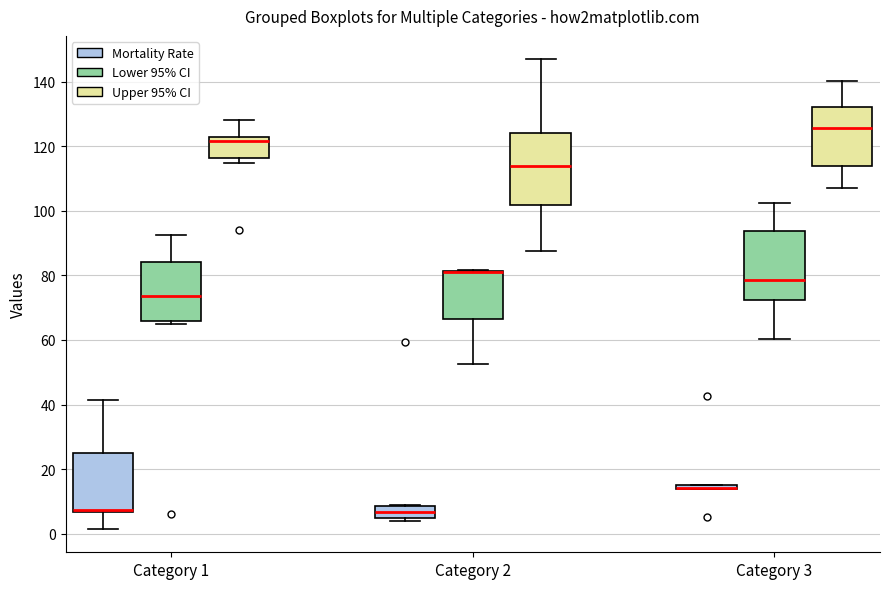

Where does the median line of the box for Category 3 (Upper 95% CI) sit on the y-axis? The values are not printed on the chart, so give them approximately, as read against the axis.

126